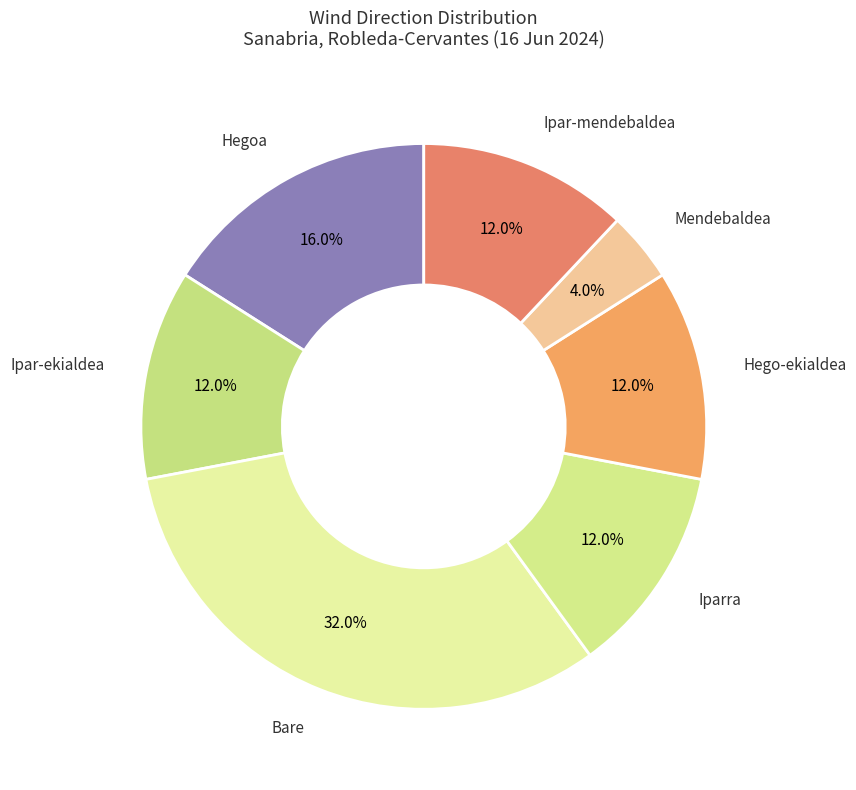

Does Ipar-ekialdea represent more than half of the total?

No